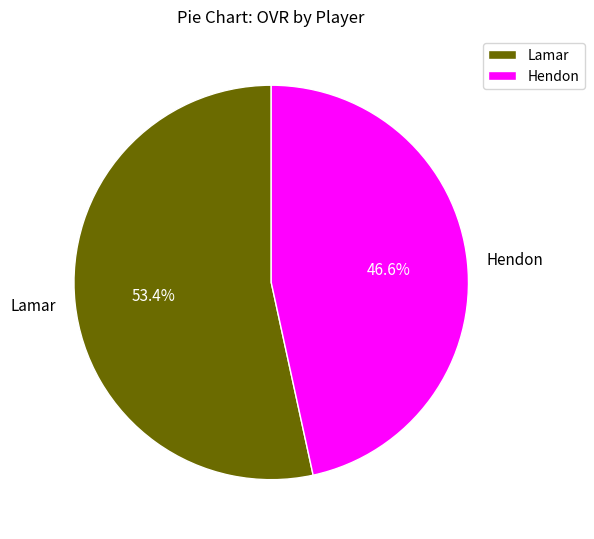

Is there any slice that represents more than half of the pie?

Yes